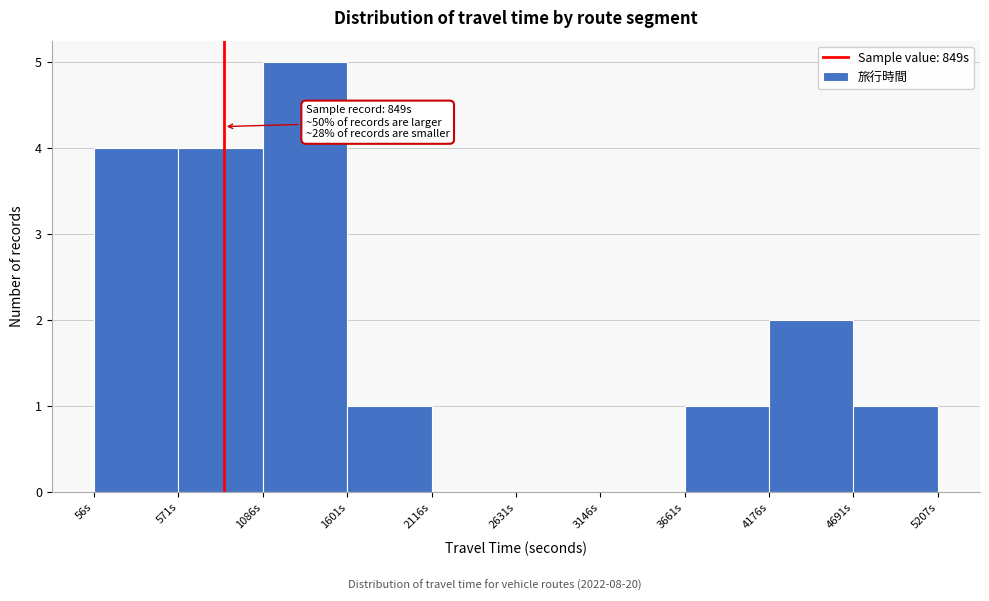

Over which range of the x-axis is the bar tallest?

1100 to 1600